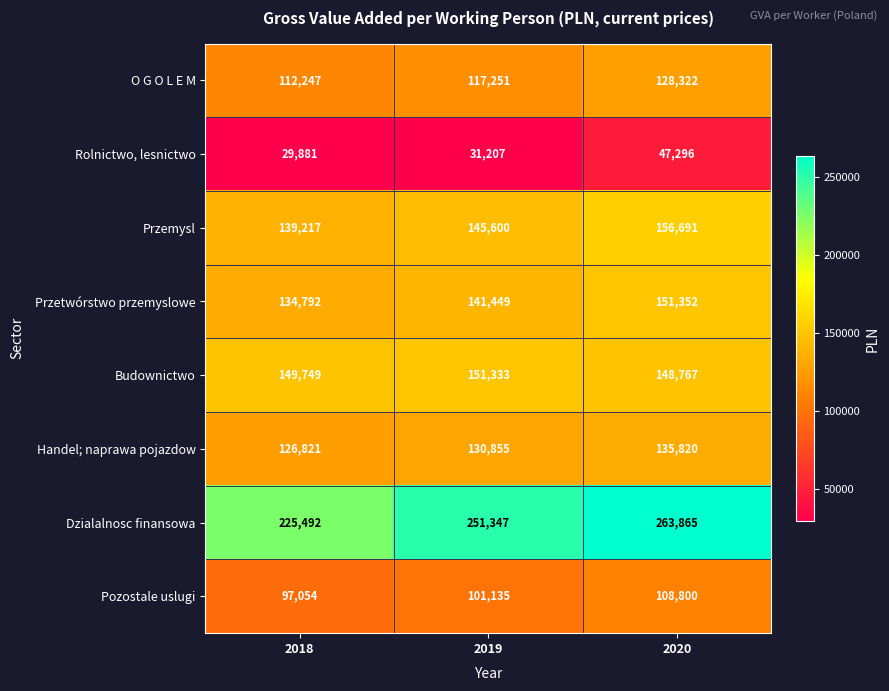

The Pozostale uslugi series shows 29257 at 2019. True or false?

False